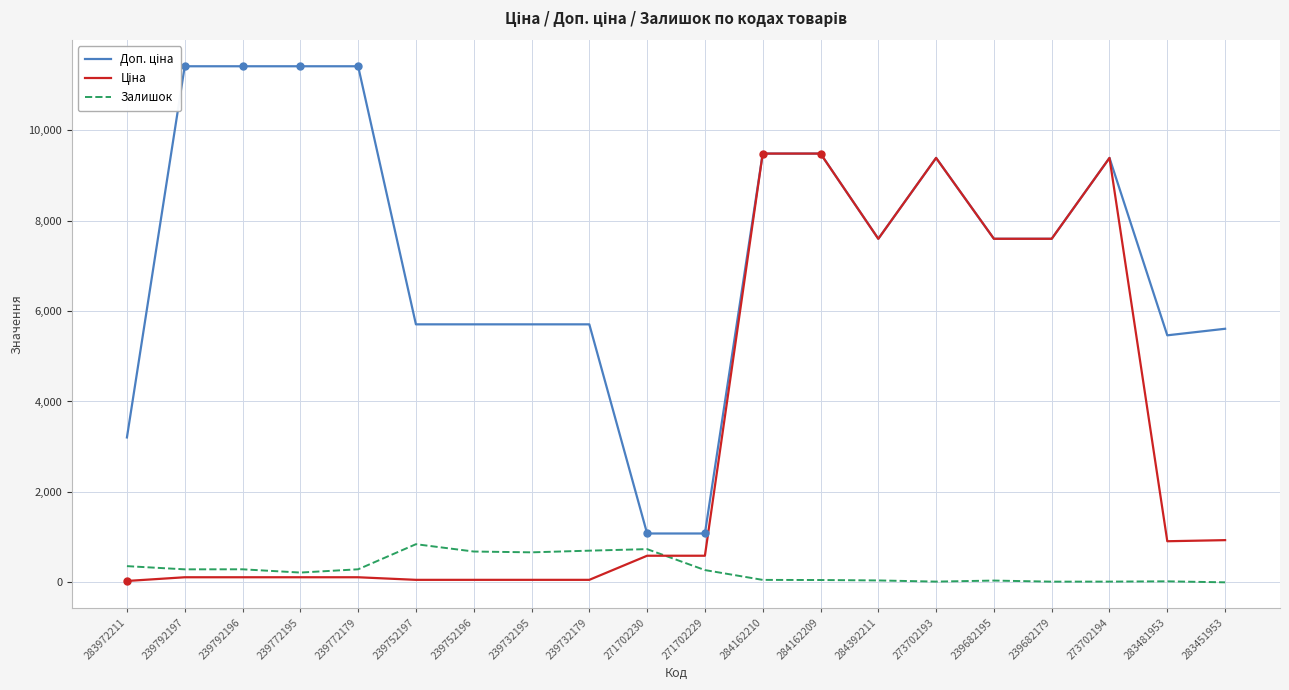

Reading left to right, what are all the values shown in this chart?

Доп. ціна: 3205.0	11410.0	11410.0	11410.0	11410.0	5705.0	5705.0	5705.0	5705.0	1081.7	1081.7	9480.1	9480.1	7596.5	9384.0	7596.5	7596.5	9384.0	5462.3	5607.2
Ціна: 32.0	114.1	114.1	114.1	114.1	57.0	57.0	57.0	57.0	589.9	589.9	9480.1	9480.1	7596.5	9384.0	7596.5	7596.5	9384.0	910.4	934.5
Залишок: 360.0	289.0	290.0	218.0	290.0	845.0	683.0	665.0	702.0	736.0	273.0	56.0	53.0	44.0	18.0	41.0	17.0	18.0	24.0	2.0